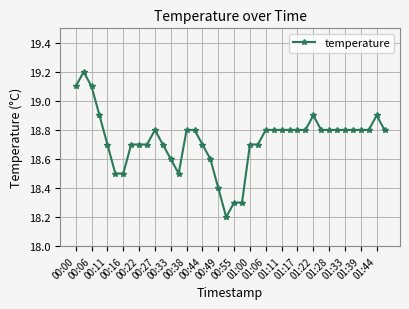

Does the chart have visible grid lines?

Yes